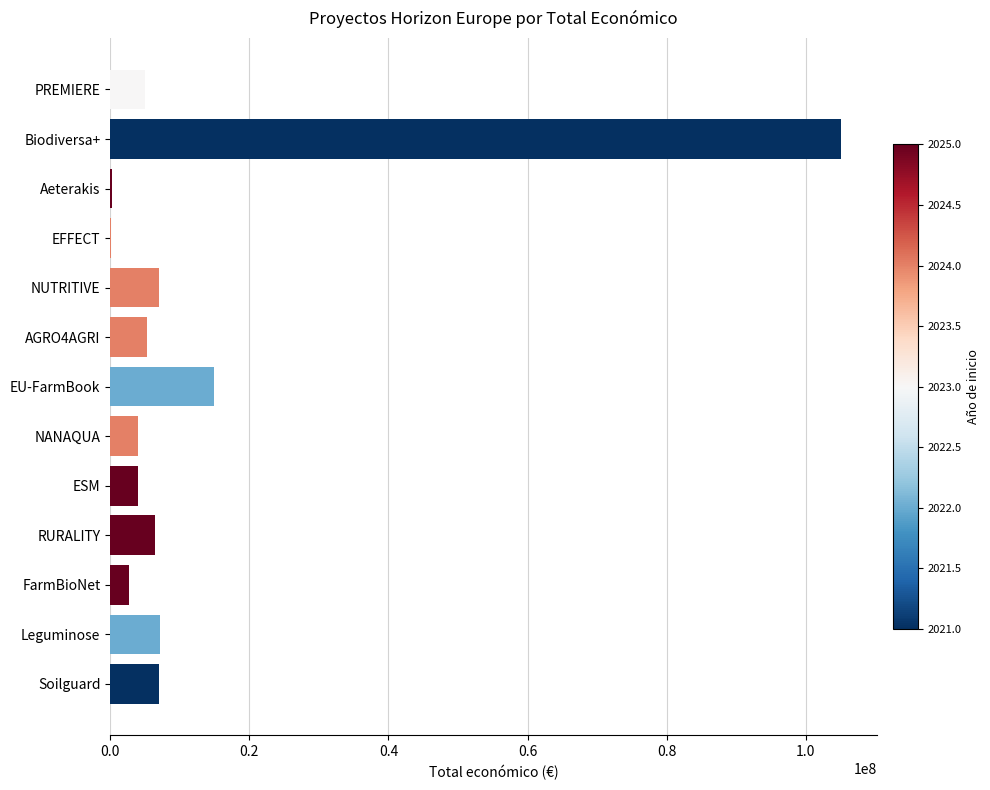

At which category does the chart reach its peak across all series?

Biodiversa+